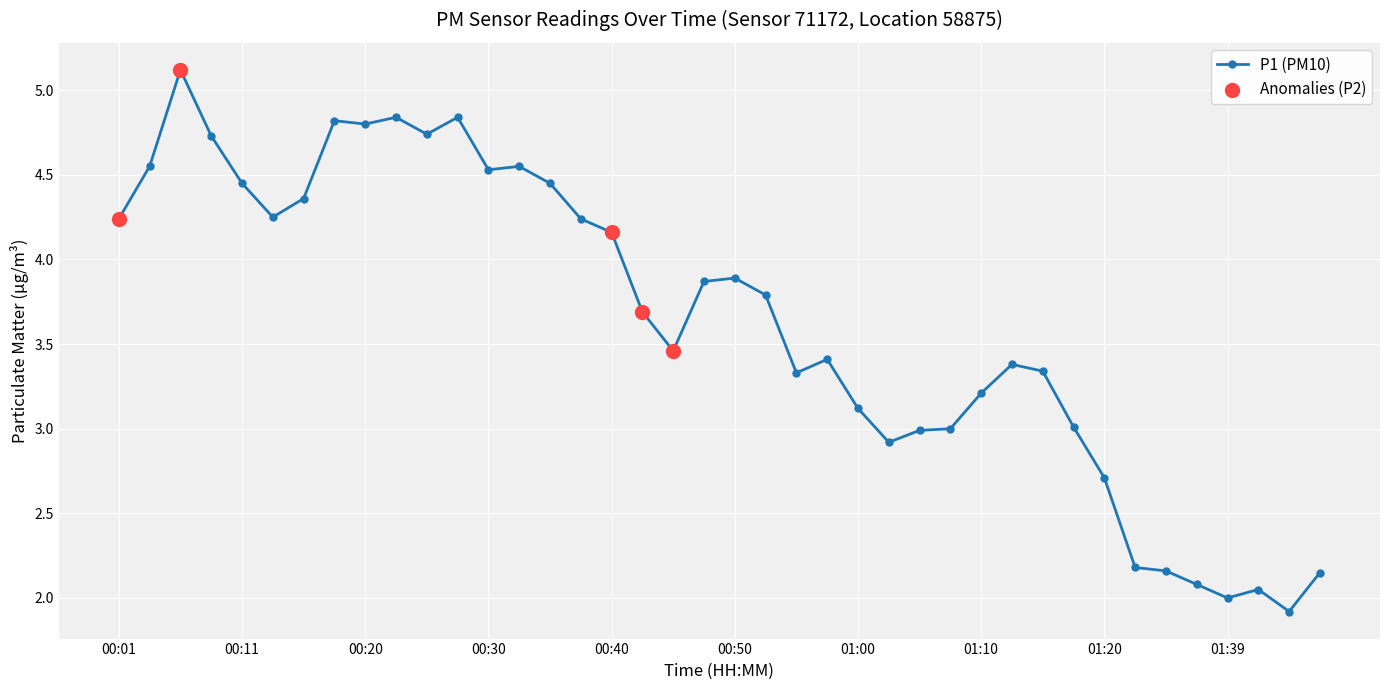

What is the value of the 33rd point from the left?

2.7